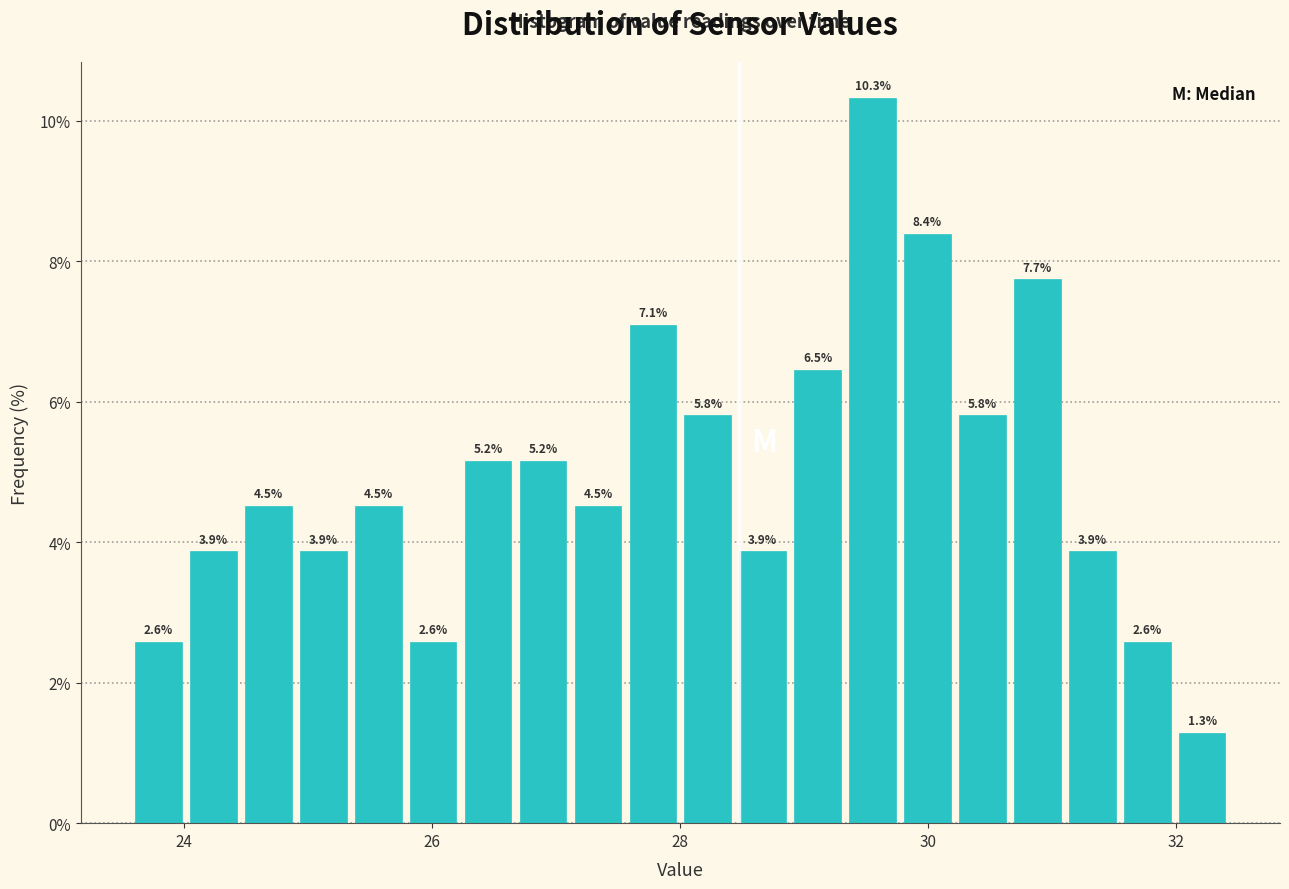

Around what value on the x-axis is the tallest bar? Give the approximate position of its centre, as read against the axis.

29.6